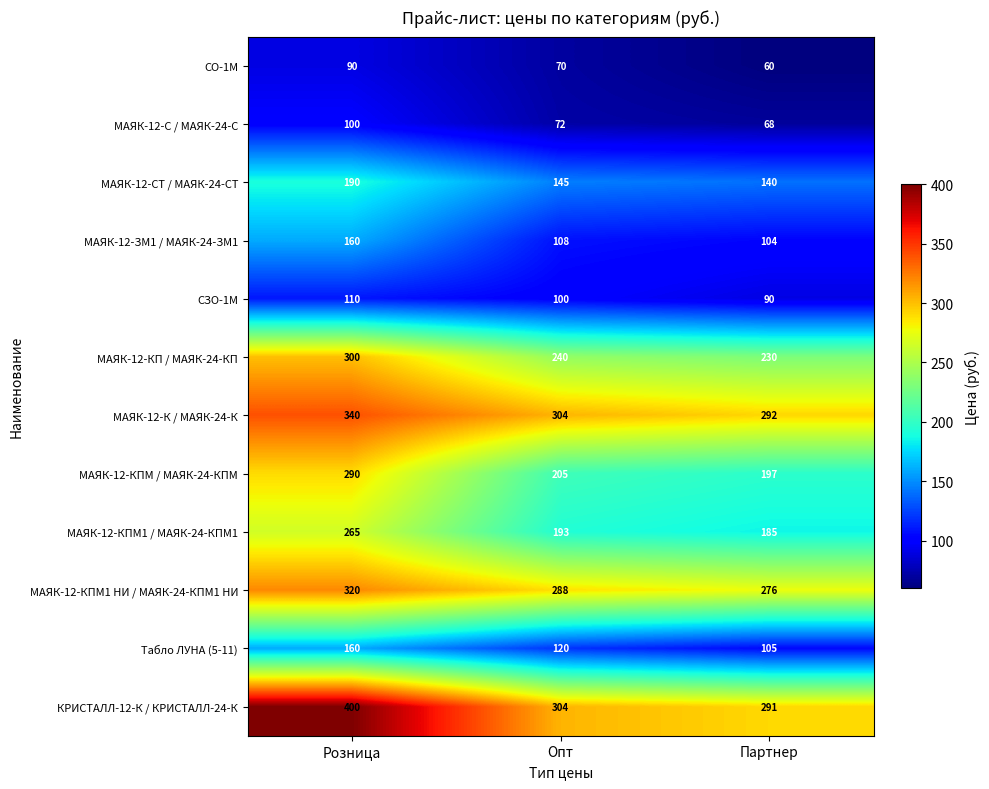

Rank the categories by МАЯК-12-КПМ / МАЯК-24-КПМ value from highest to lowest.

Розница, Опт, Партнер